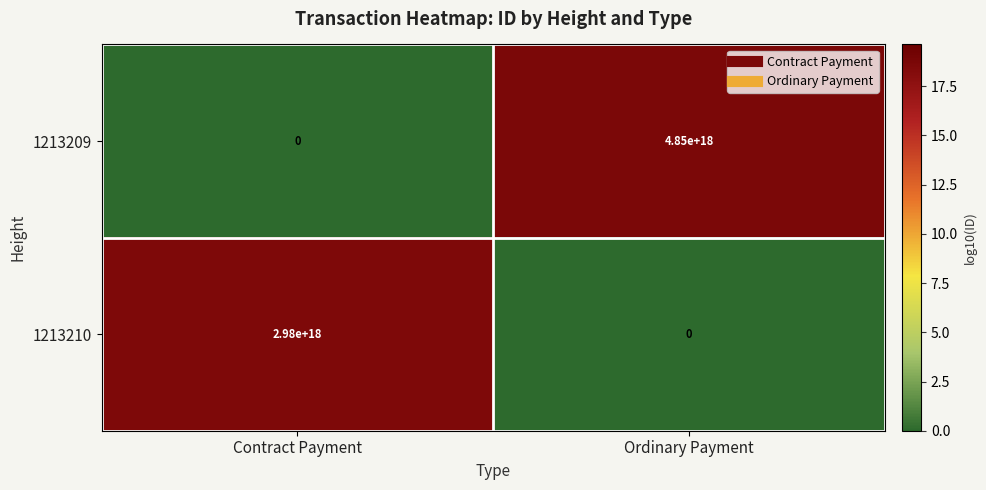

Which series has the largest total across all categories?

1213209